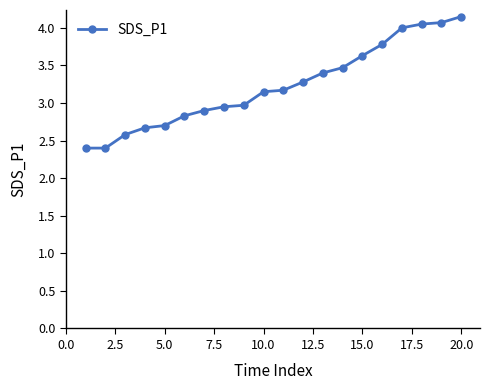

What is the minimum value shown in the chart?

2.4